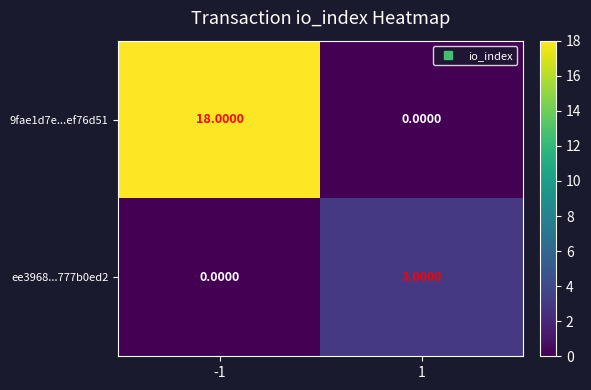

What is the greatest value displayed?

18